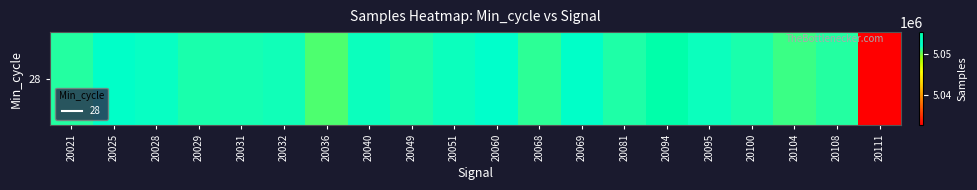

What is the ratio of the value at 20095 to the value at 20025?

1.0